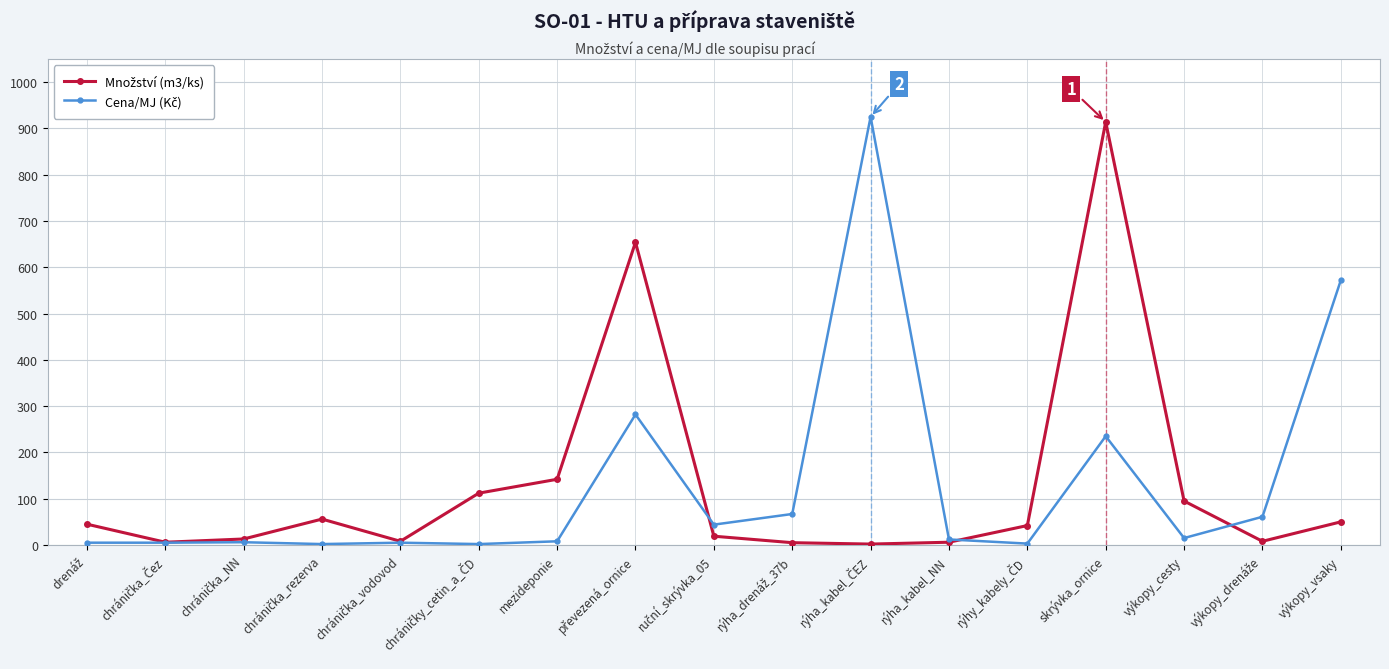

At how many categories does at least one series exceed 31?

13